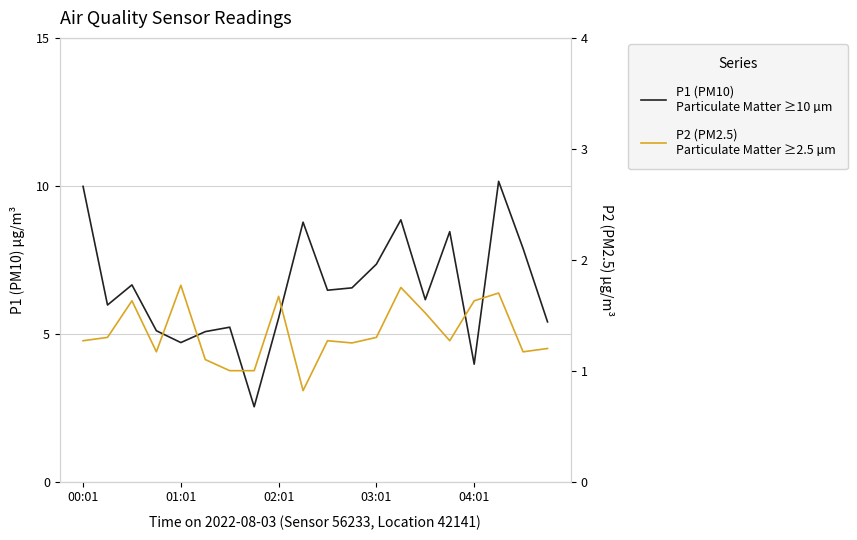

Does the chart display data point markers on the line(s)?

No